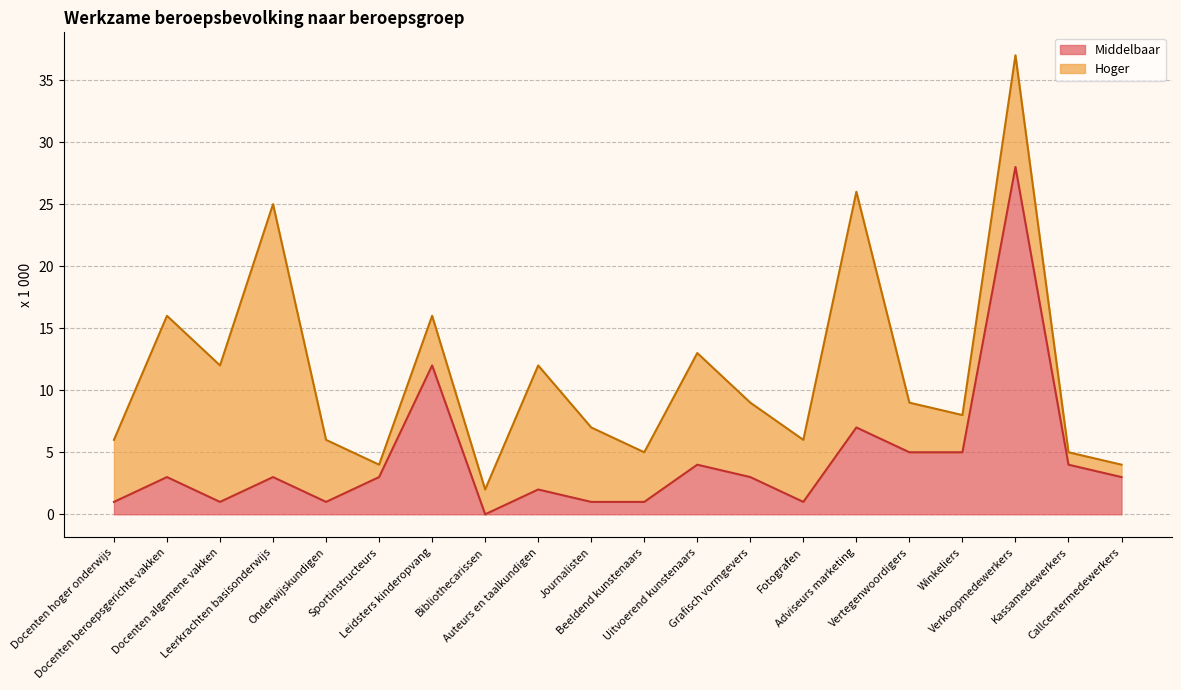

Which label corresponds to the smallest value in the chart?

Bibliothecarissen